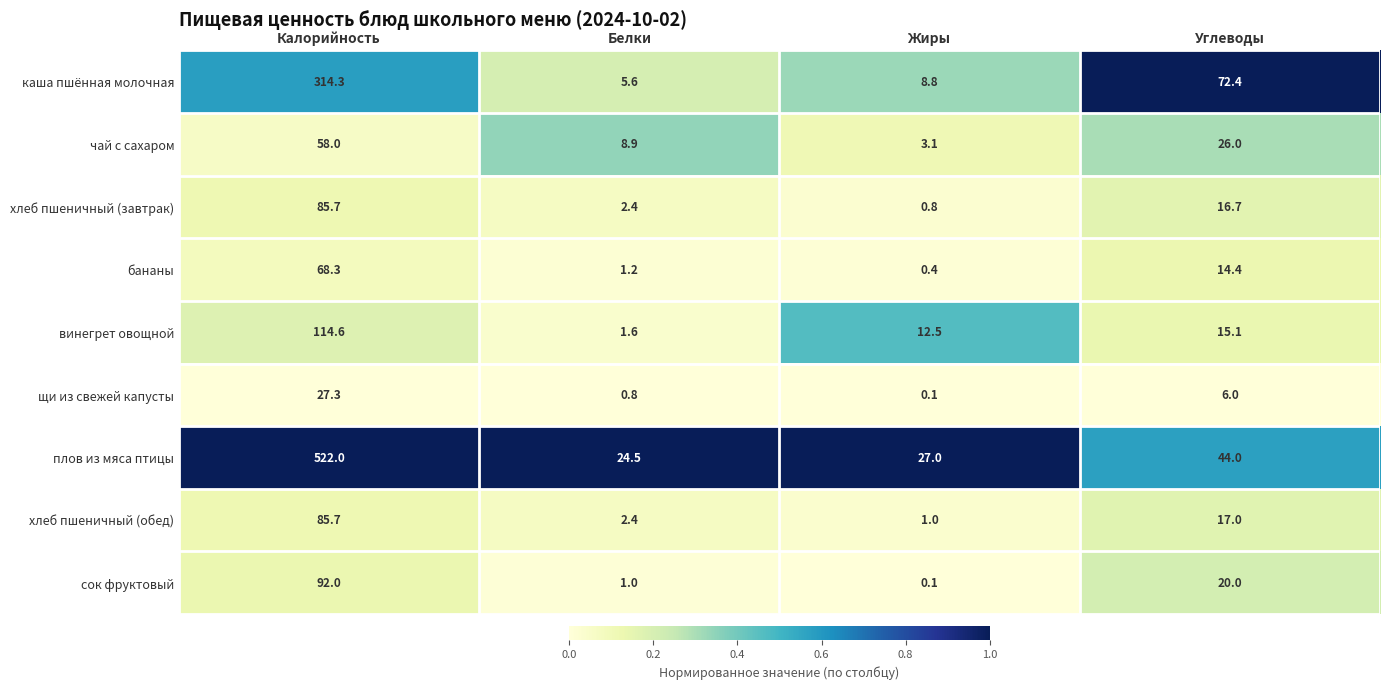

Is it true that хлеб пшеничный (завтрак) equals 24.3 at Калорийность?

False